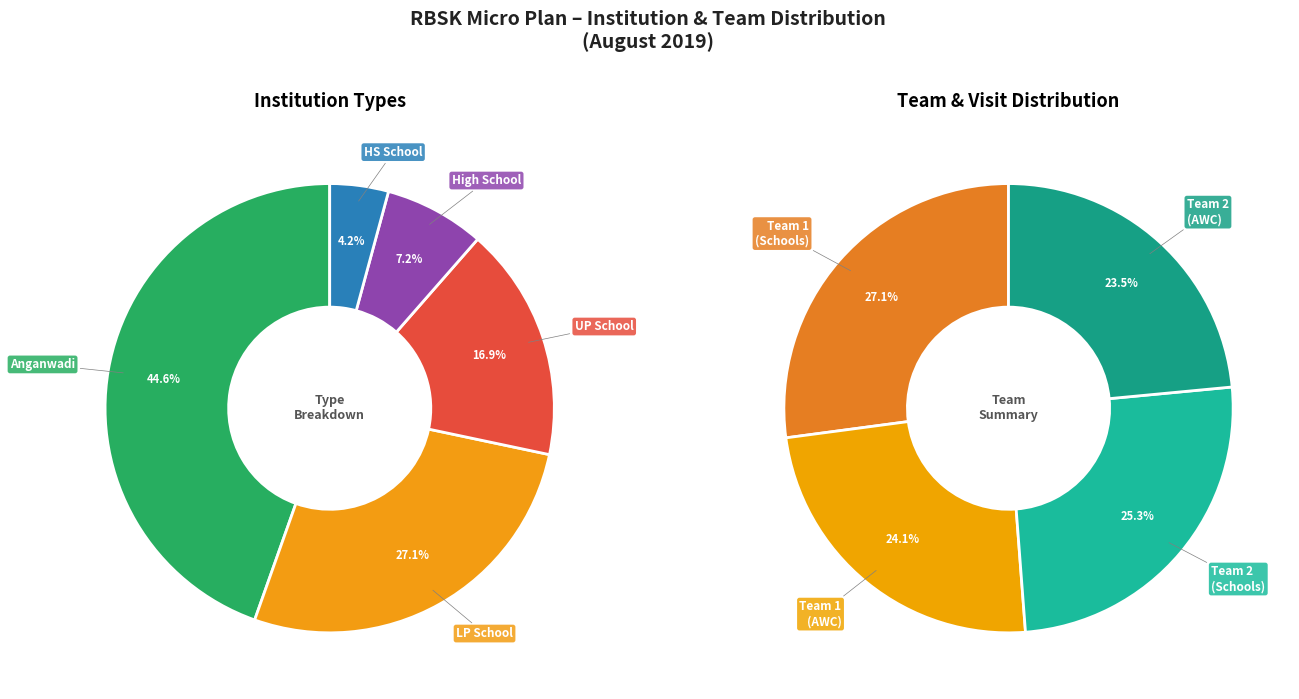

What is the ratio of the value at UP School to the value at Anganwadi?

0.4